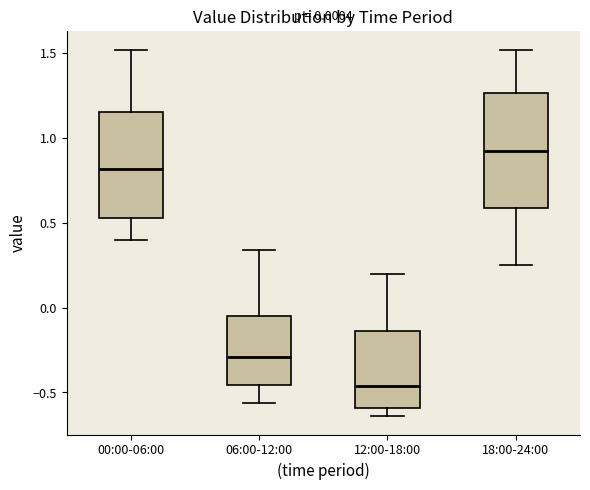

Which box's median line is the lowest?

12:00-18:00